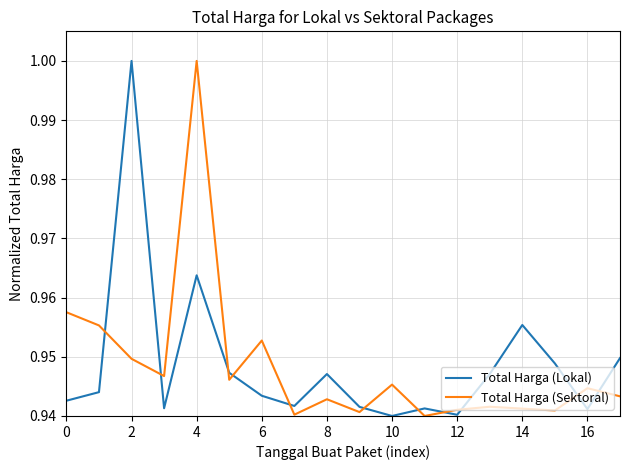

After their last crossing, which series has the higher values: Total Harga (Sektoral) or Total Harga (Lokal)?

Total Harga (Lokal)